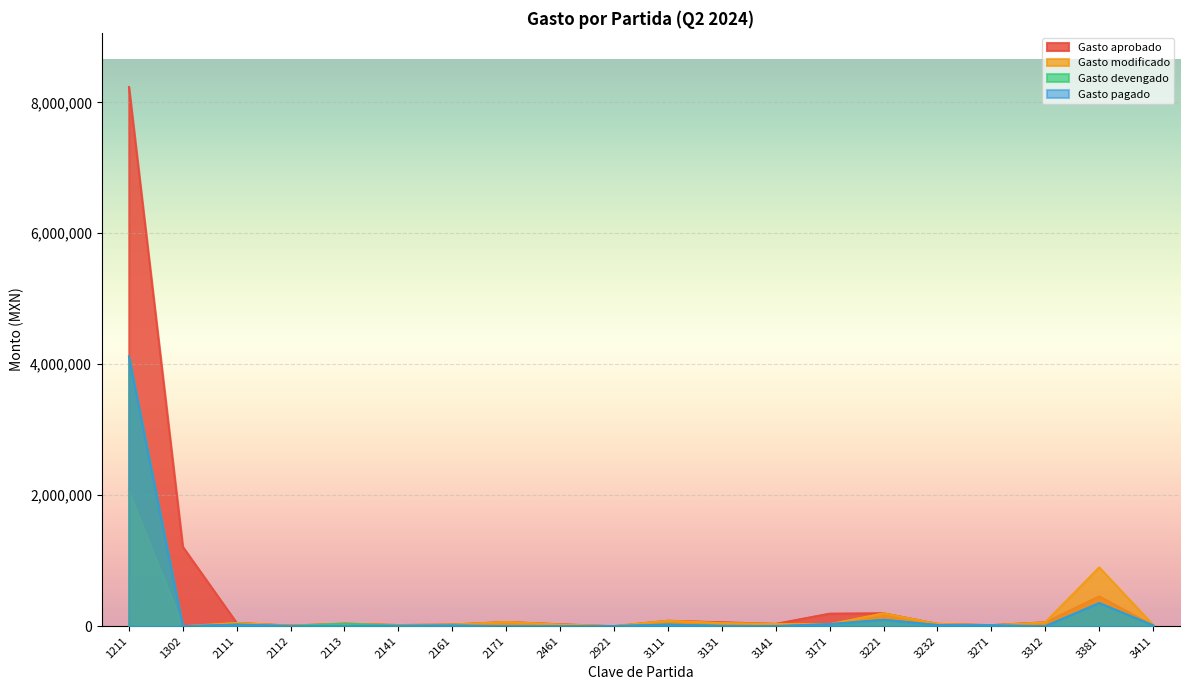

What is the sum of all Gasto modificado values?

3721894